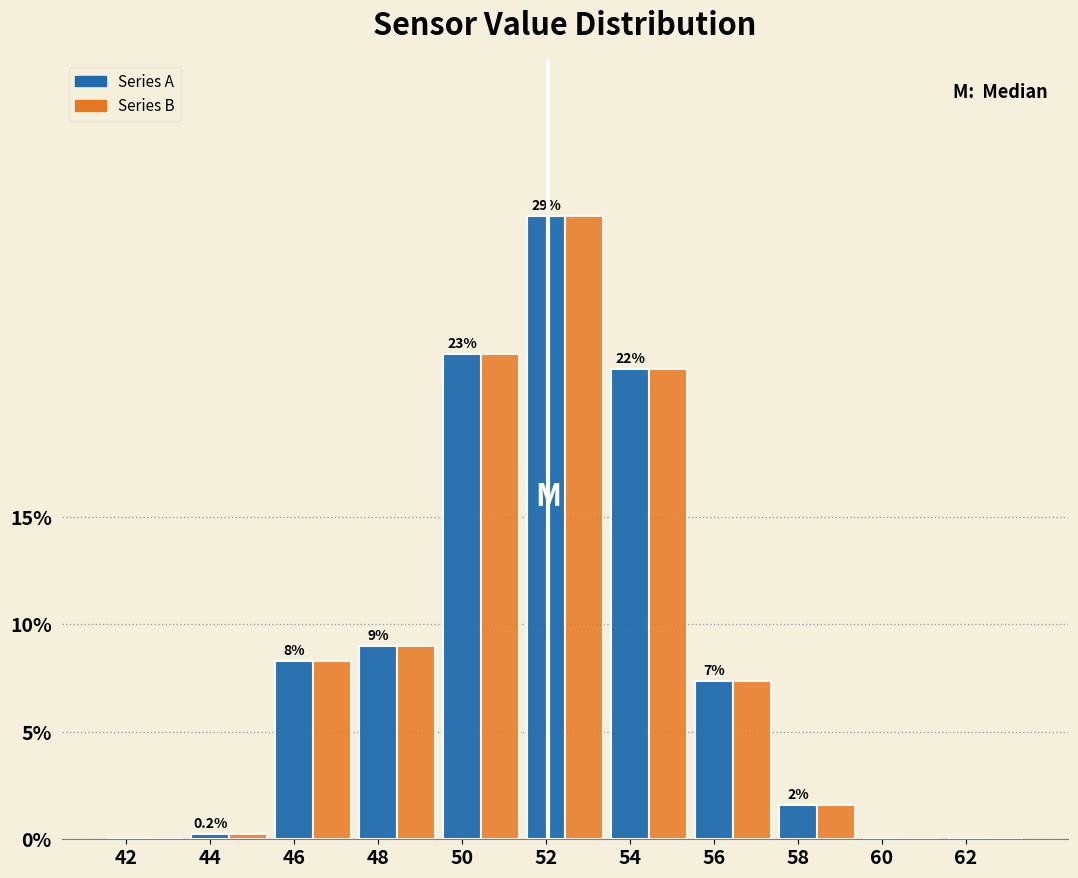

At which category is the sum across all series the highest?

52